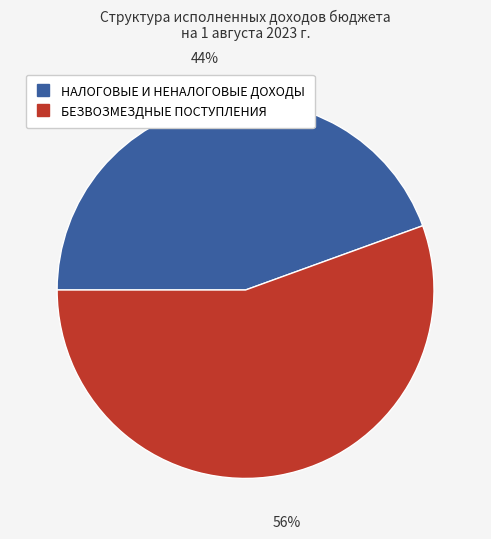

Which slice is the smallest?

НАЛОГОВЫЕ И НЕНАЛОГОВЫЕ ДОХОДЫ